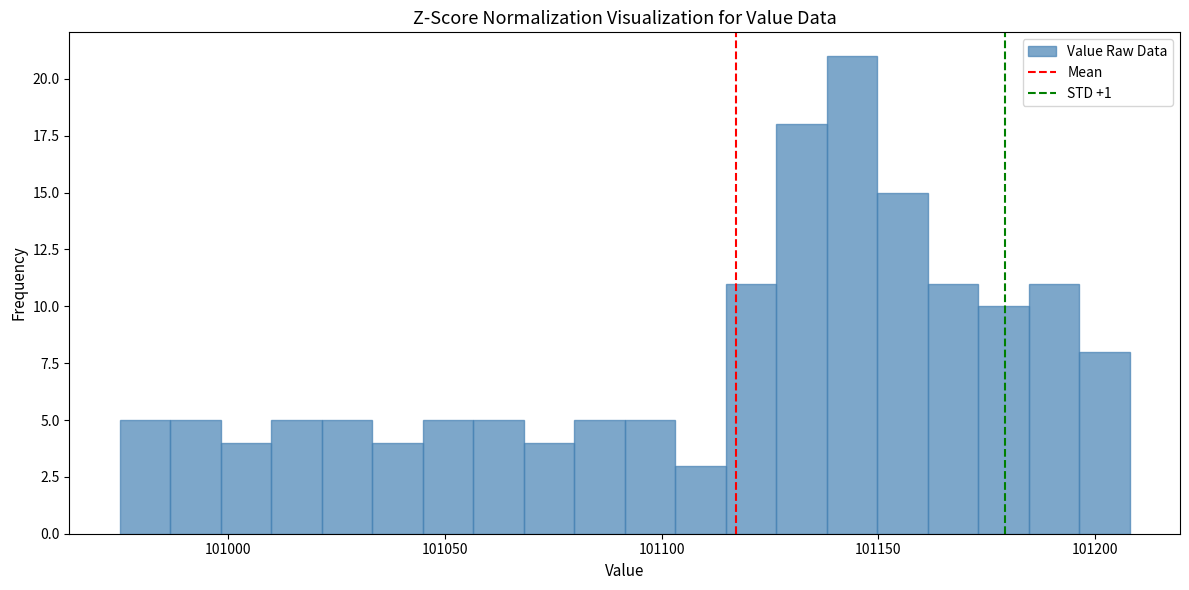

Read against the x-axis, roughly where is the centre of the tallest bar?

101145